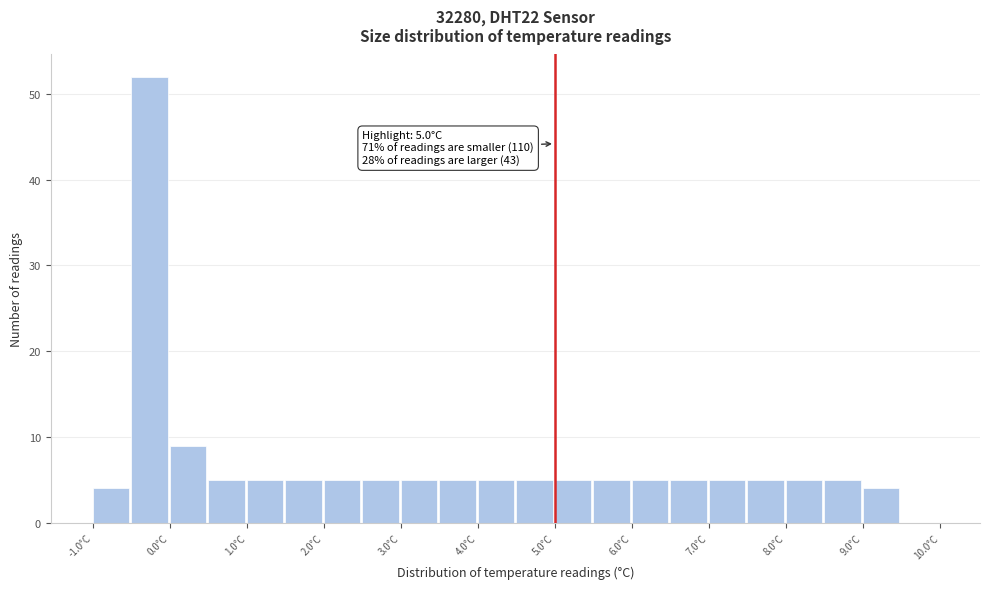

Over which range of the x-axis is the bar tallest?

-0.5 to 0.0